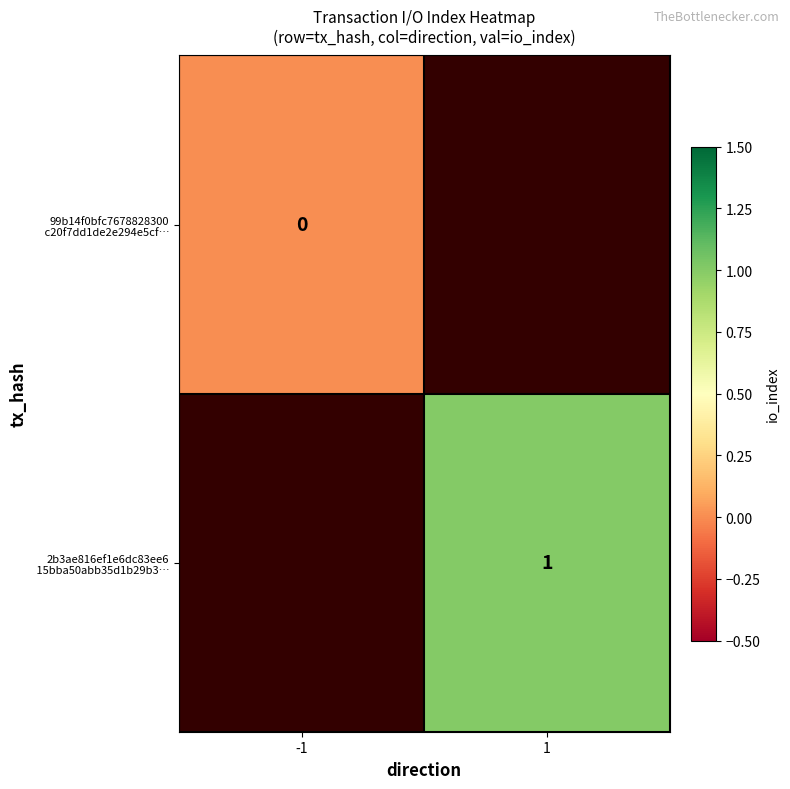

The 2b3ae816ef1e6dc83ee6 15bba50abb35d1b29b3… series shows 1.0 at 1. True or false?

True